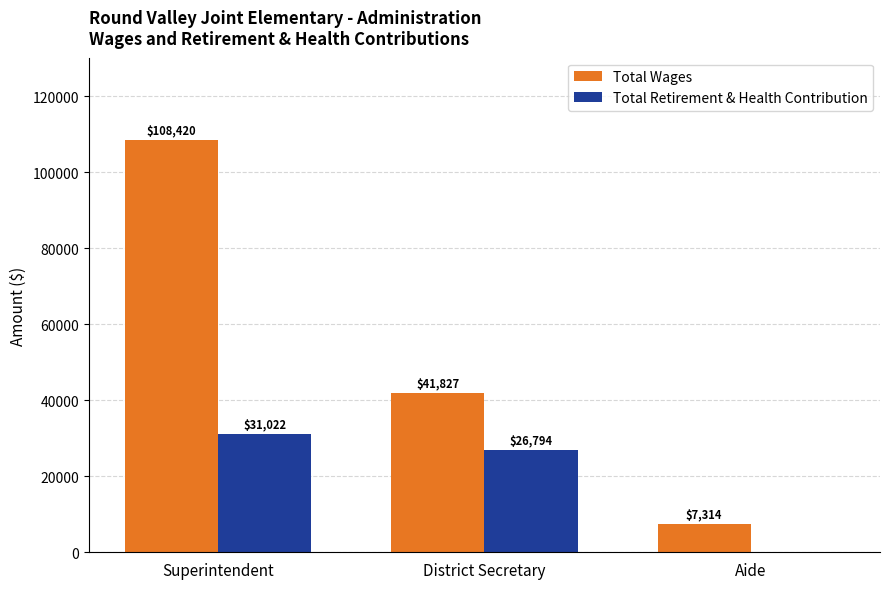

What is the average value of the Total Wages series?

52520